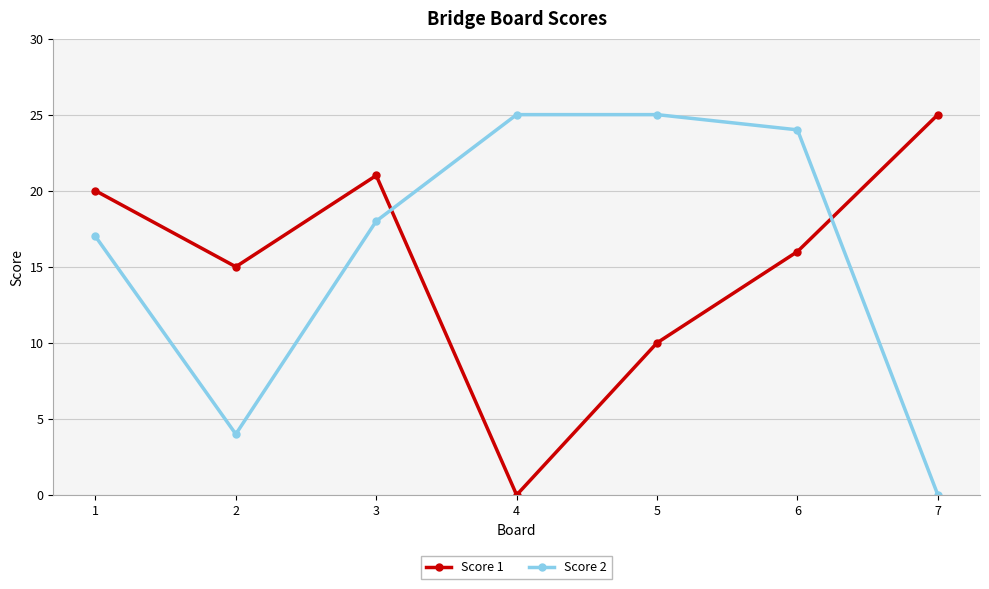

Where is the first local maximum for Score 1?

3